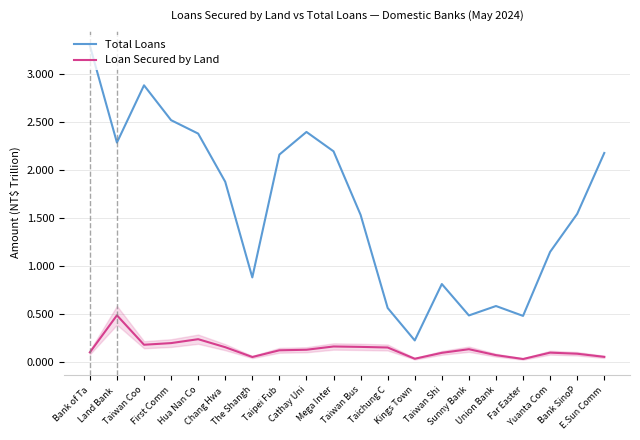

List the series in order of their peak value, lowest first.

Loan Secured by Land, Total Loans